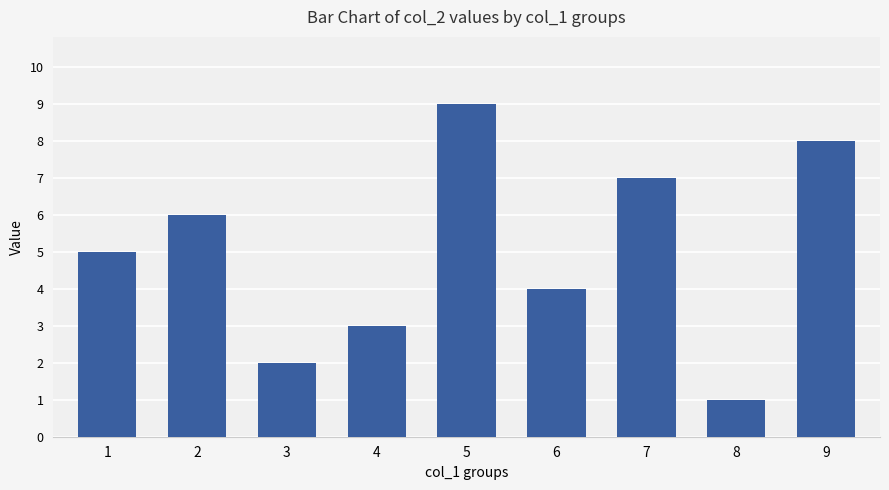

What is the sum of the values at 5 and 6?

13